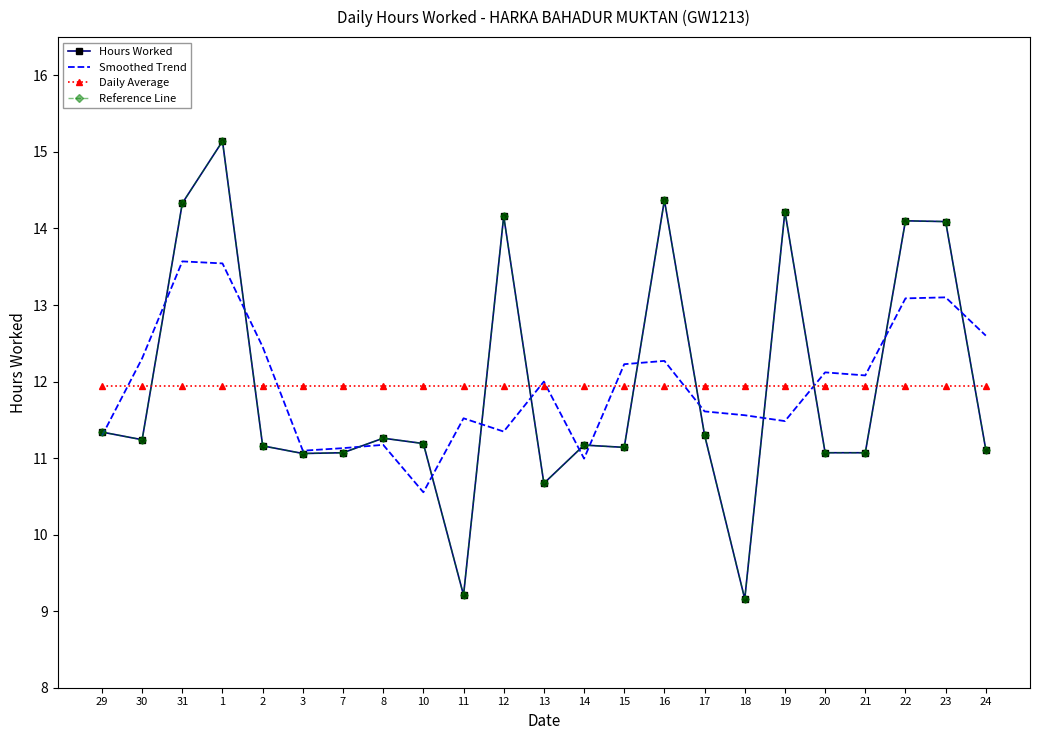

The value of Daily Average at 3 is 11.9. True or false?

True